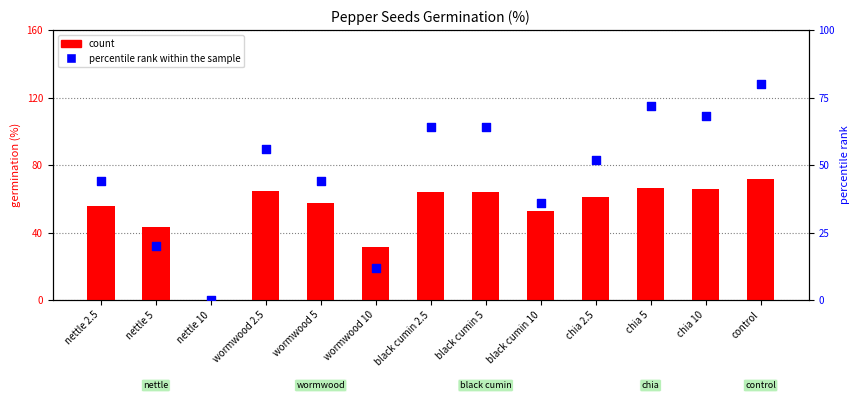

Which series has the largest total across all categories?

count